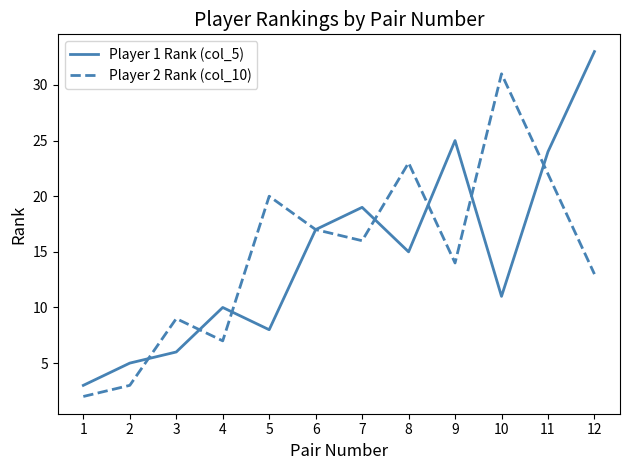

True or false: Player 1 Rank (col_5) and Player 2 Rank (col_10) cross at least once.

True